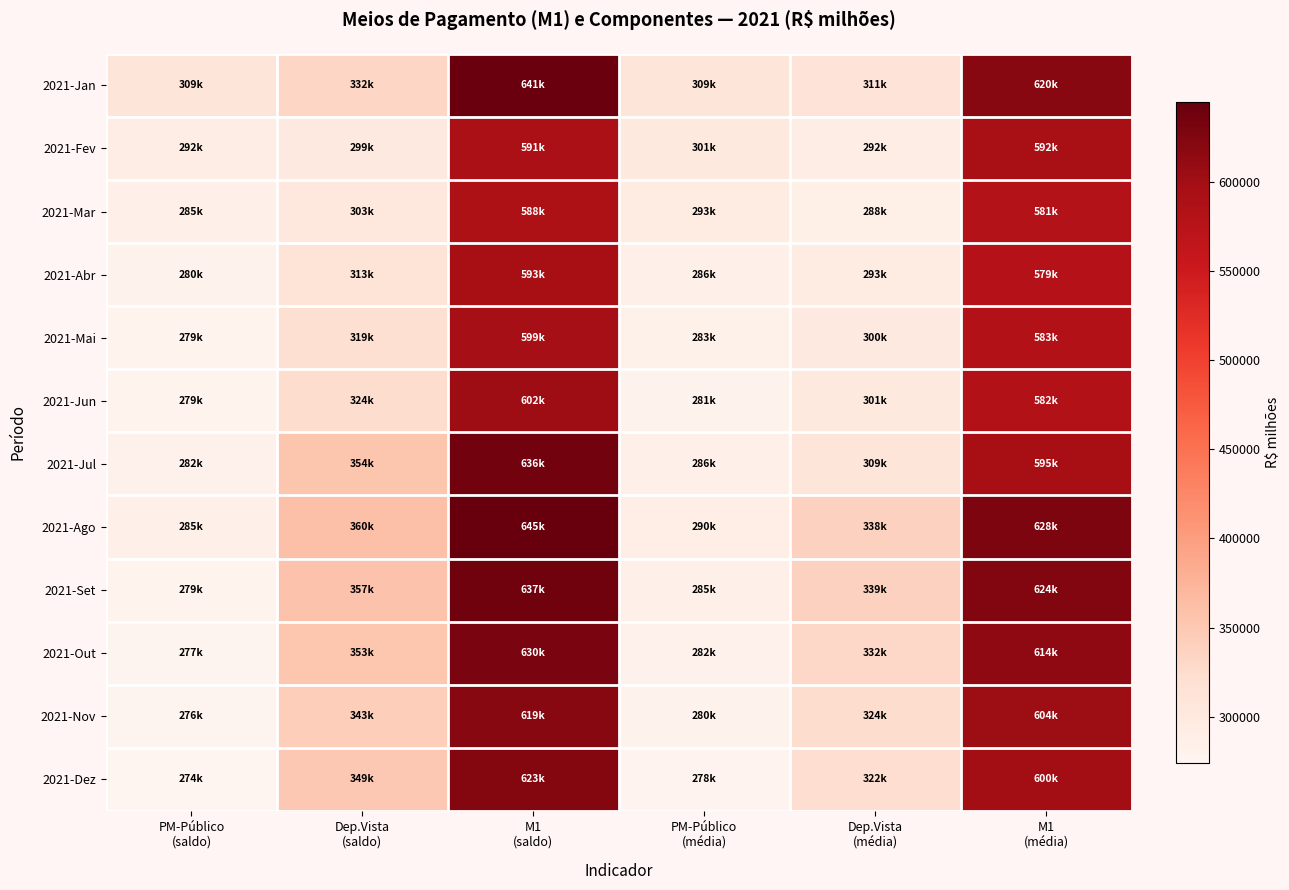

Which series has the largest total across all categories?

2021-Ago